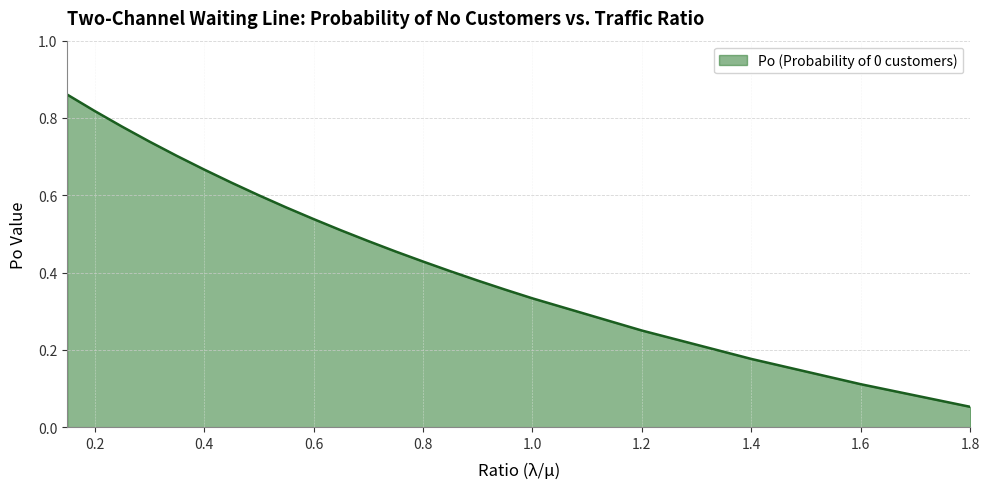

At which category does the chart reach its minimum across all series?

1.8